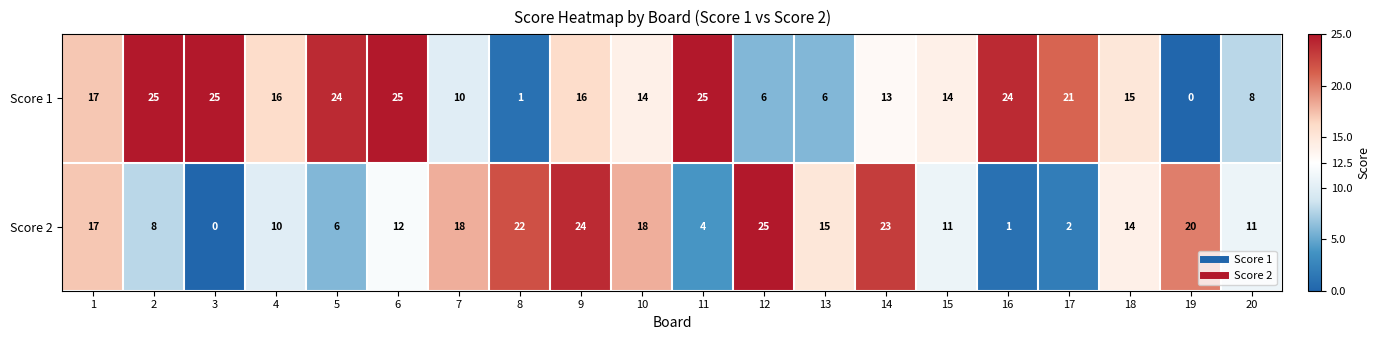

How many distinct data groups are displayed?

2